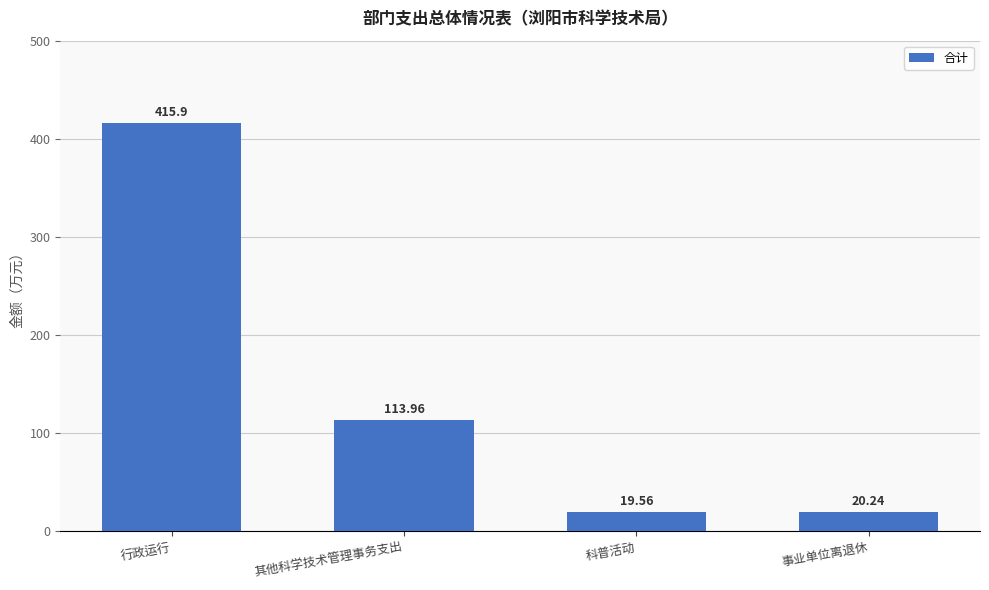

What is the sum of the values at 科普活动 and 事业单位离退休?

39.8